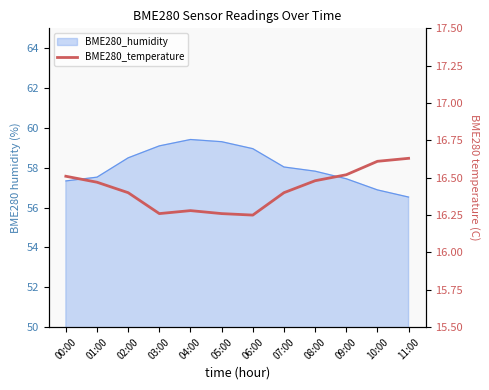

What is the label of the 4th point from the right?

08:00